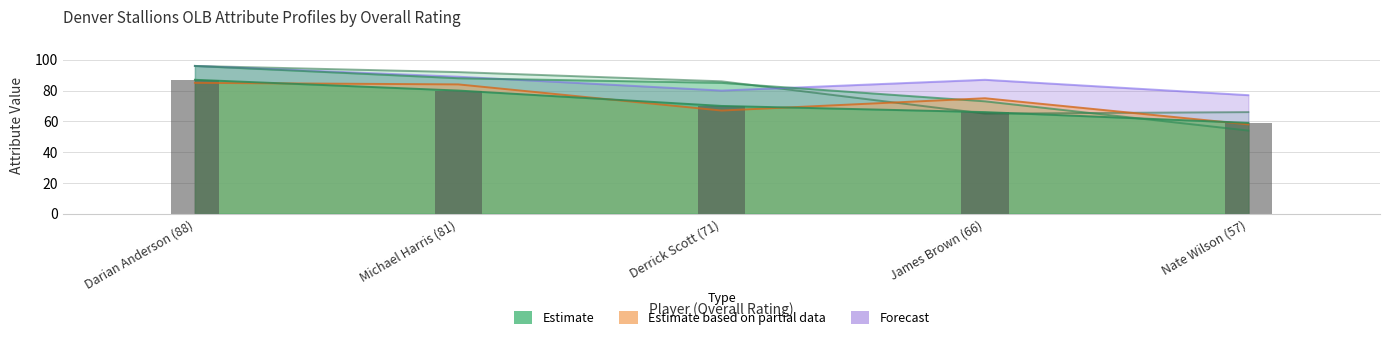

What is the difference between the highest and lowest values at Darian Anderson (88)?

11